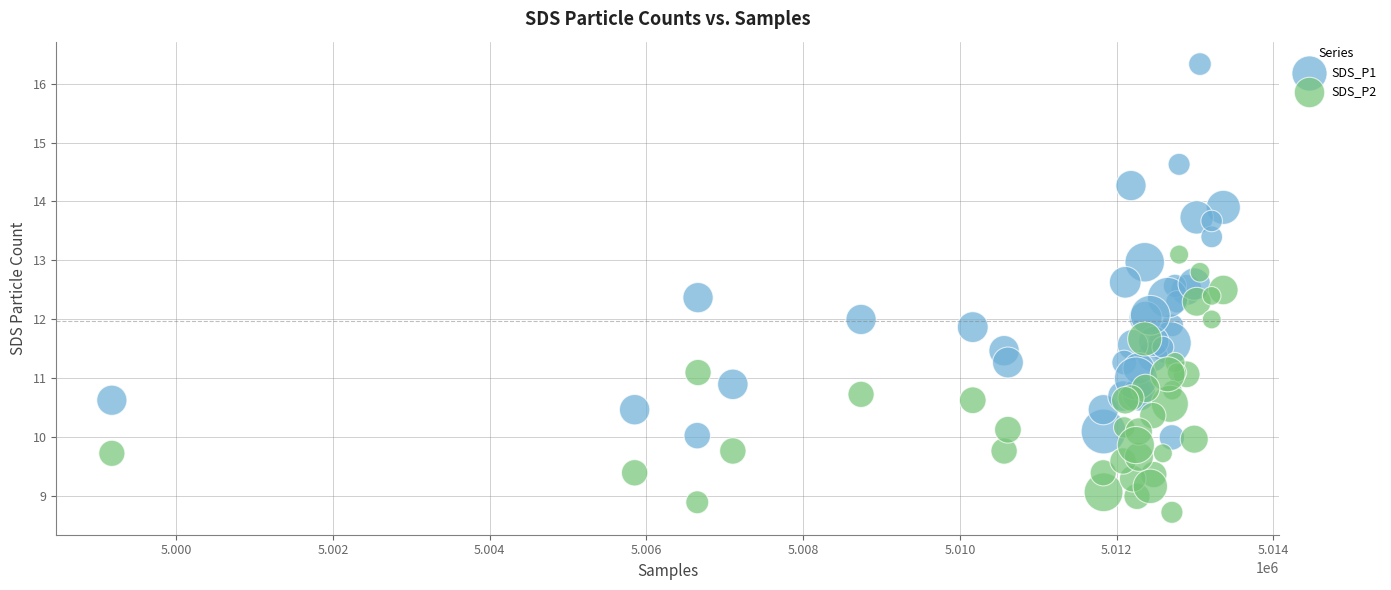

Which series reaches the minimum Y coordinate?

SDS_P2